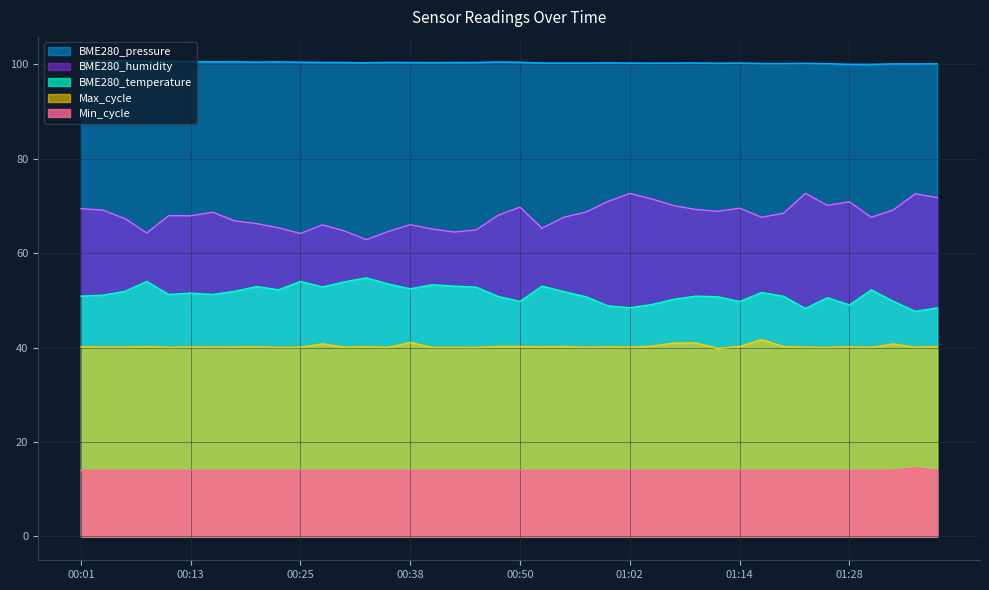

Is the value of BME280_temperature at 01:30 greater than the value of Min_cycle at 01:14?

Yes